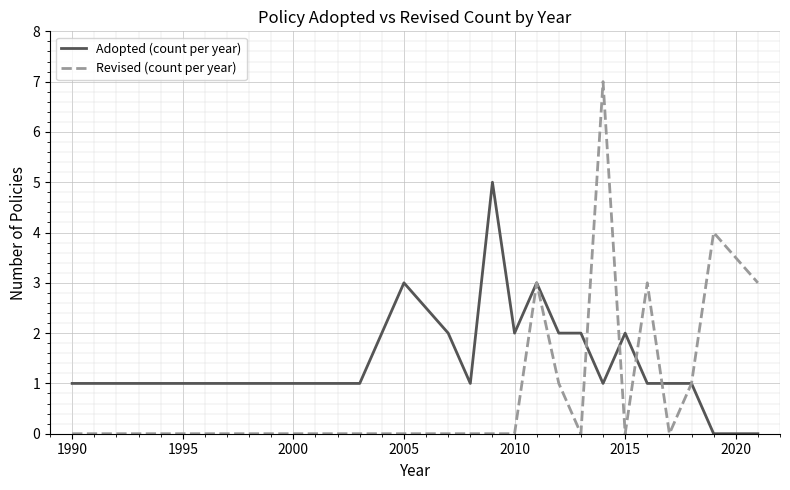

True or false: Revised (count per year) has more than 2 points higher than both neighbors.

True